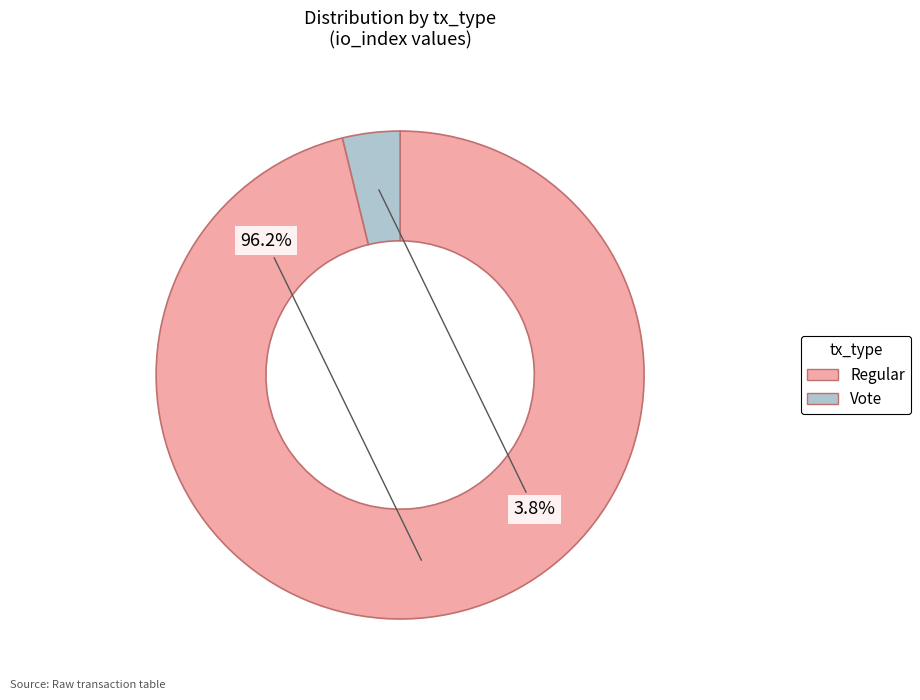

Is there a majority slice in this chart?

Yes